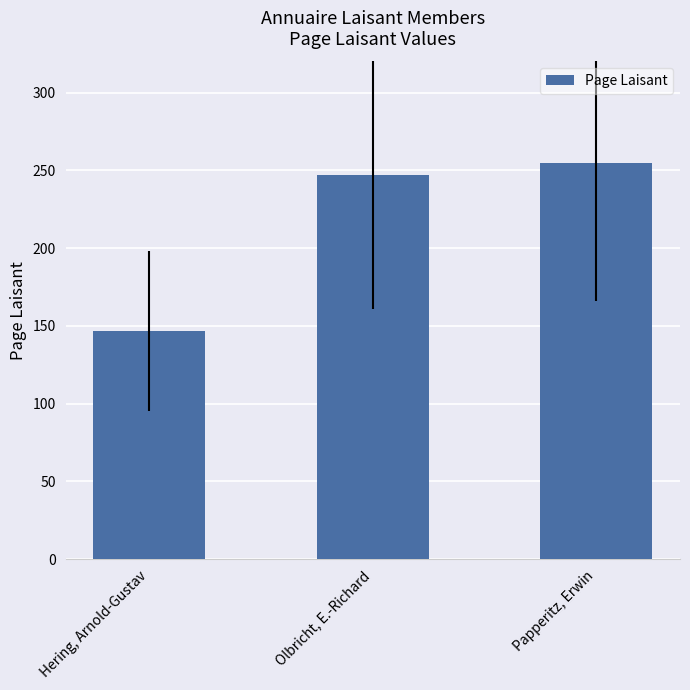

Reading left to right, extract all data points from this chart.

147	247	255